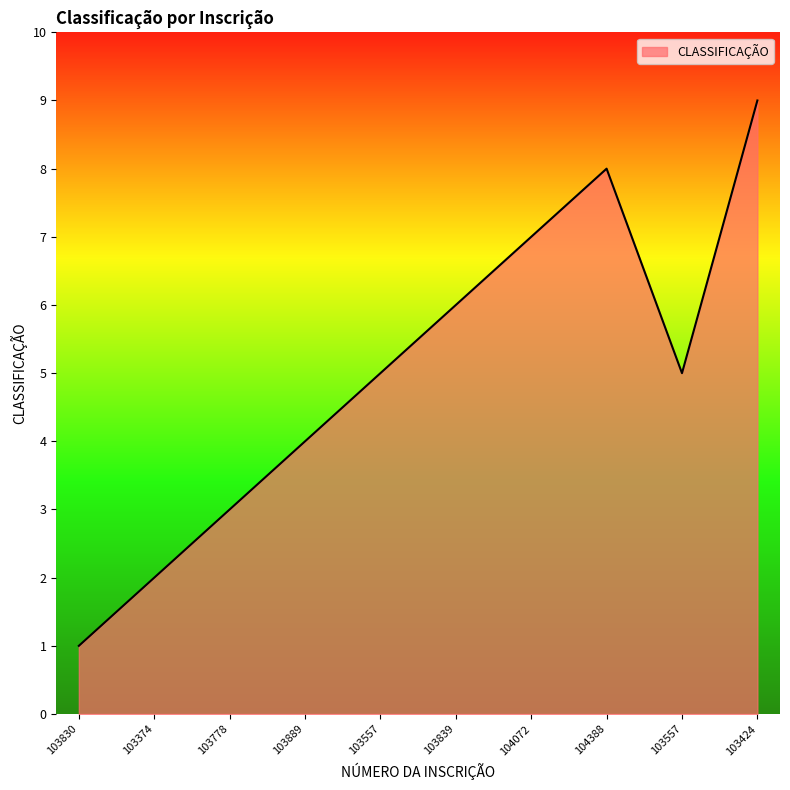

Read the value at 103557.

5